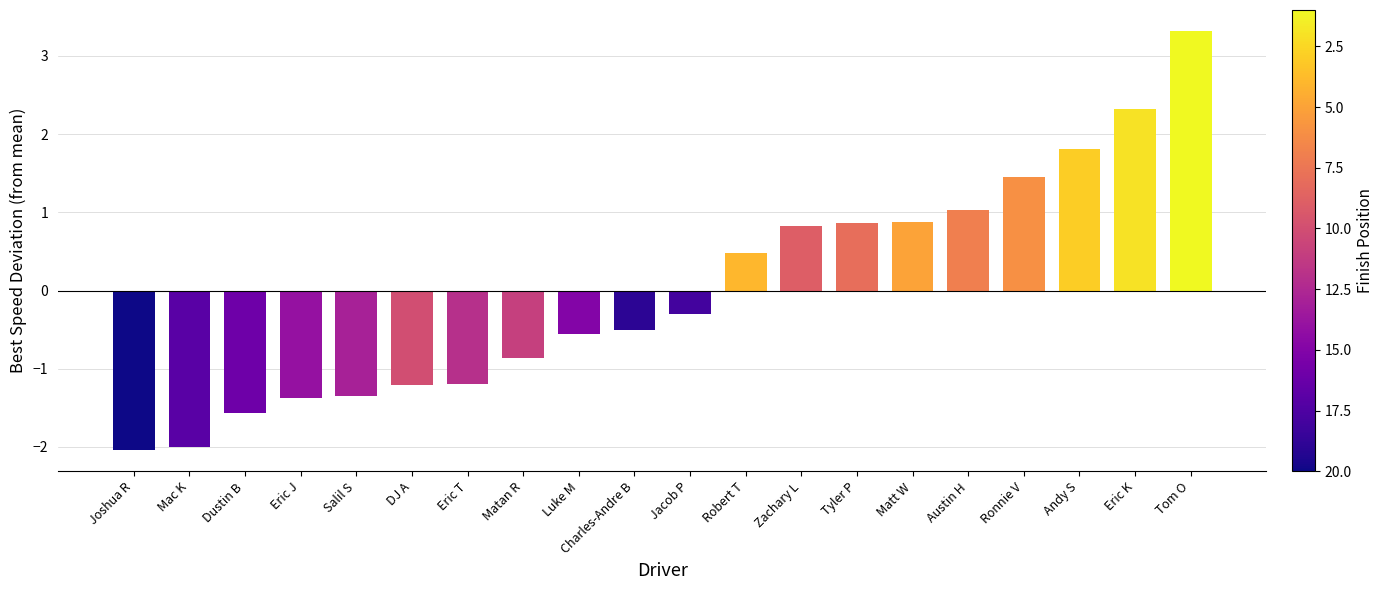

What is the label of the 13th bar from the right?

Matan R